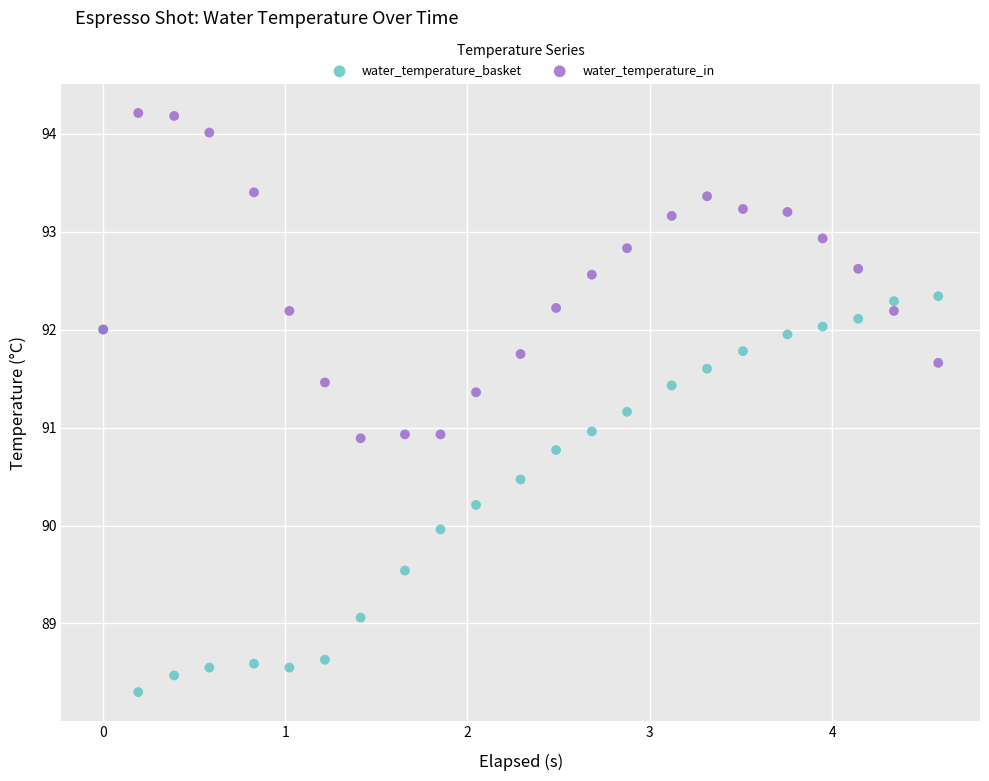

Which series reaches the maximum Y coordinate?

water_temperature_in